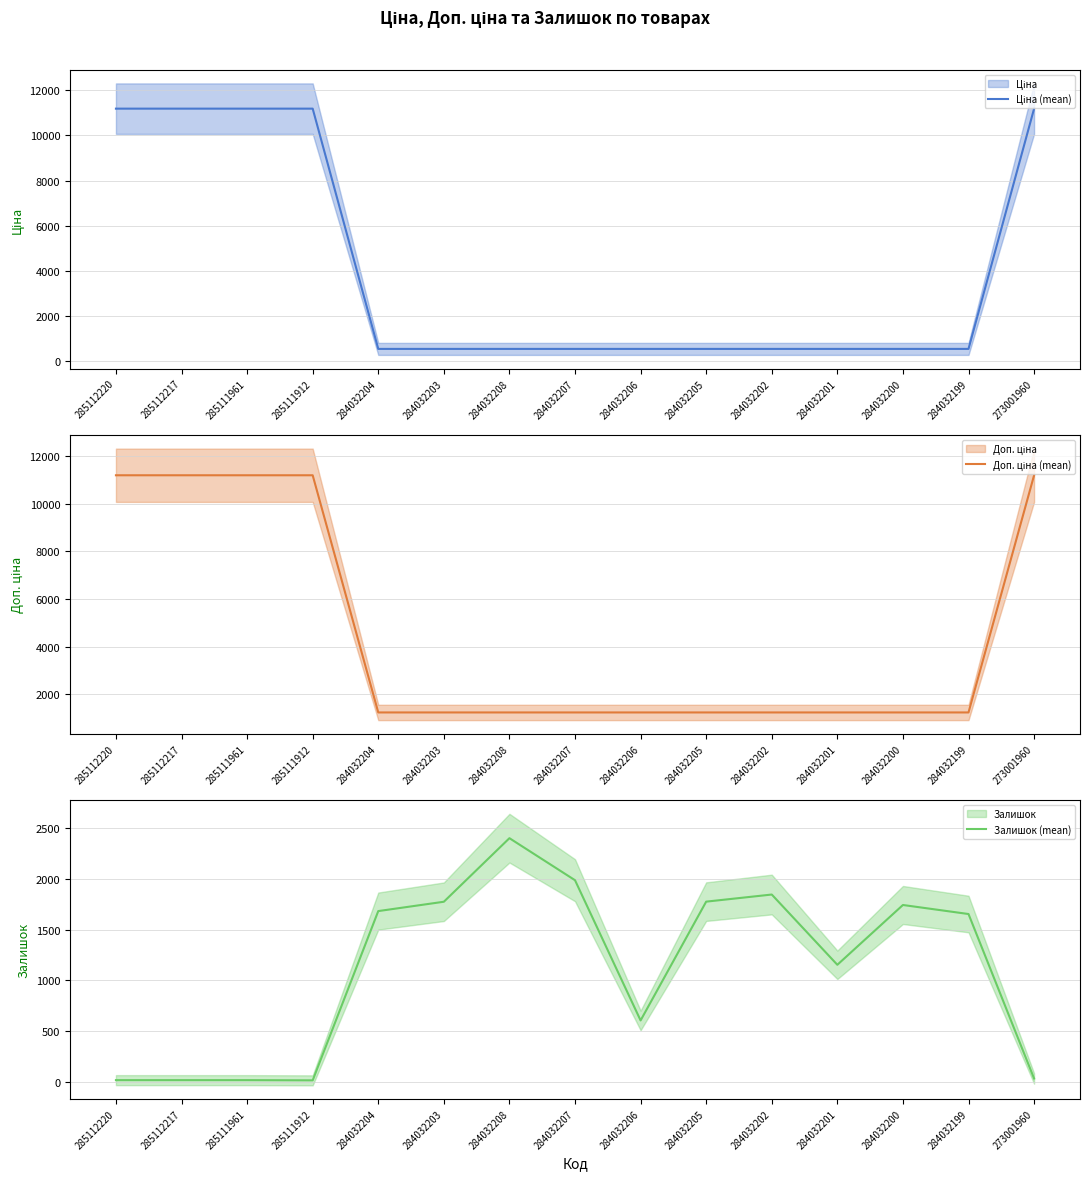

Read the Ціна (mean) value at 284032203.

539.0